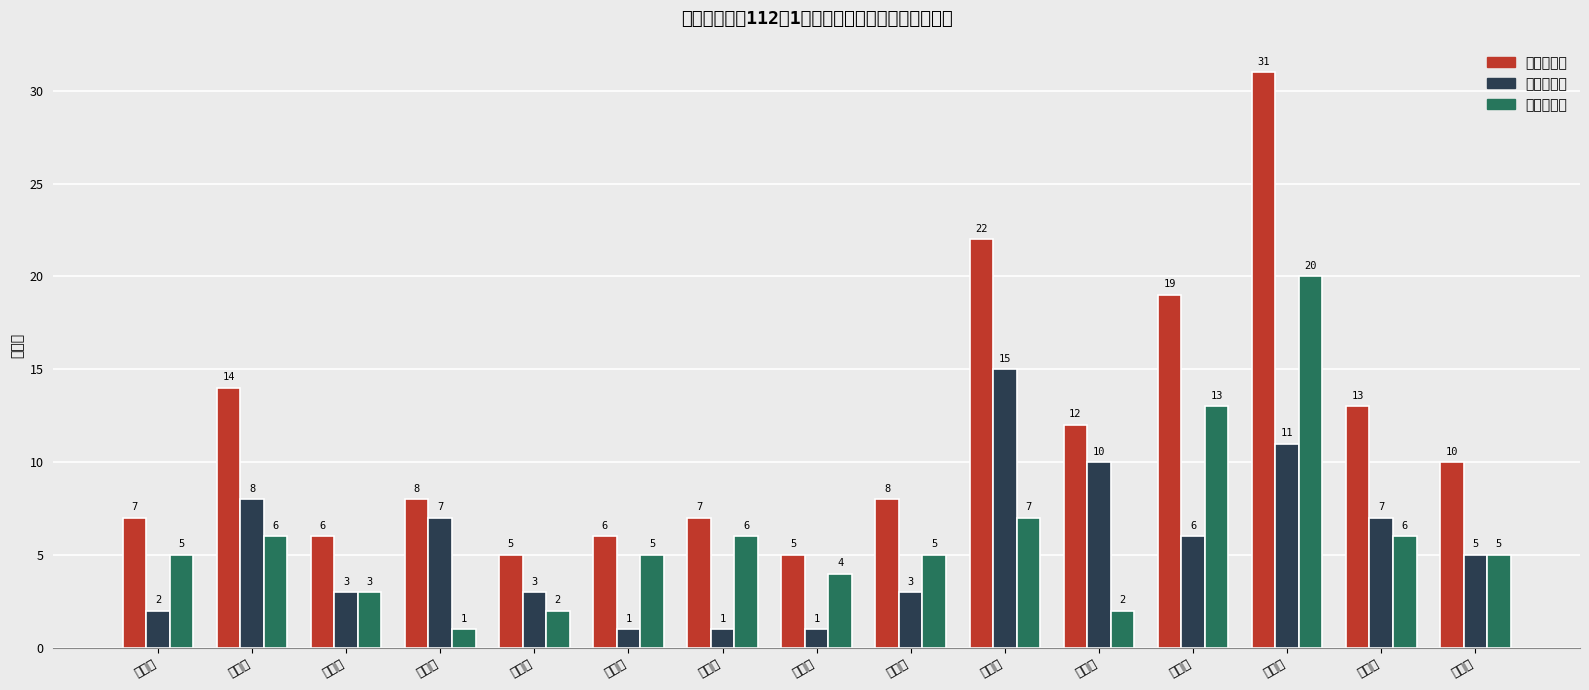

Between 振華里 and 順昌里, which series saw the biggest shift?

原住民合計